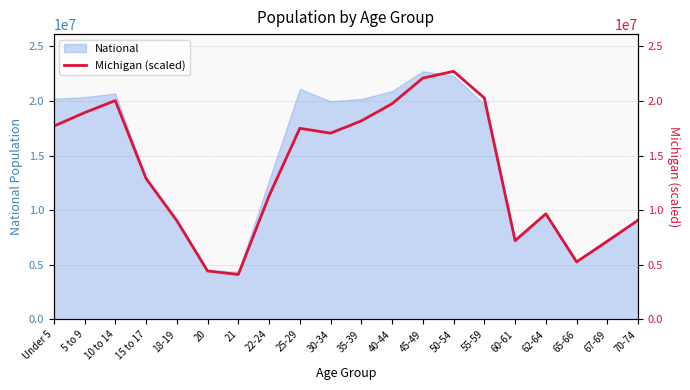

True or false: there are more than 0 points higher than both neighbors.

True